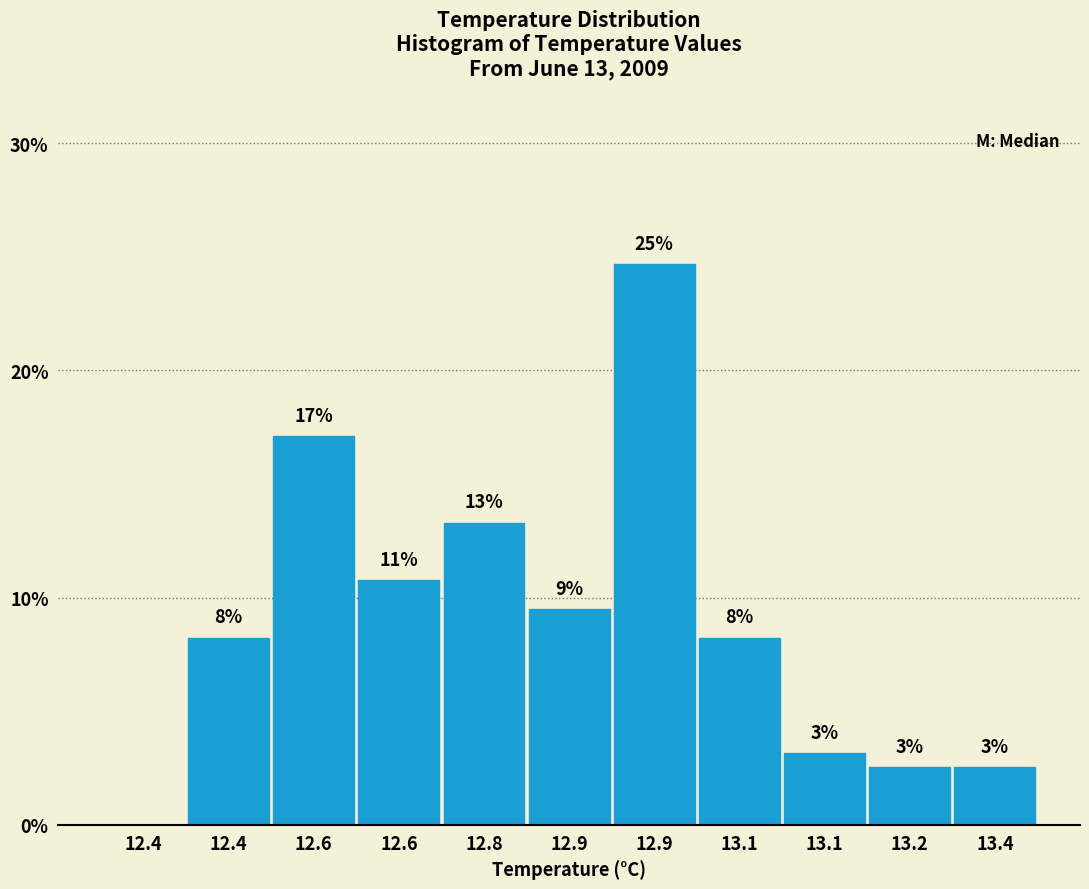

Are the bars horizontal?

No